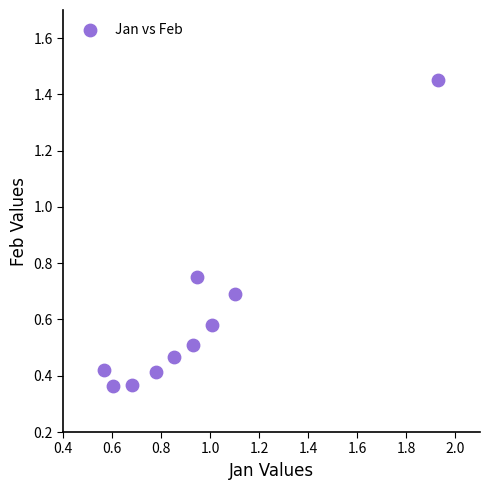

What is the range of X values (max minus min)?

1.4